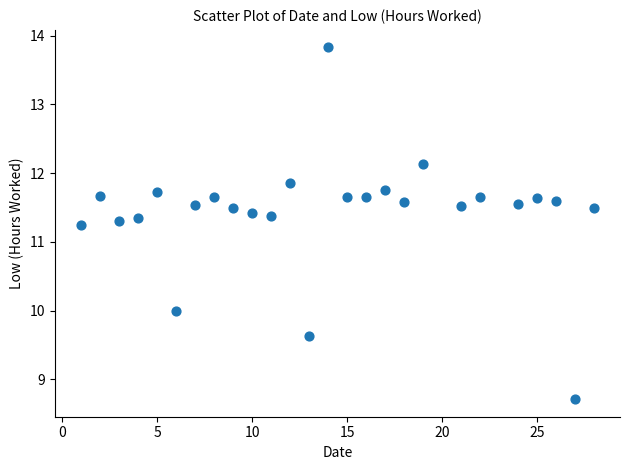

What is the range of X values (max minus min)?

27.0